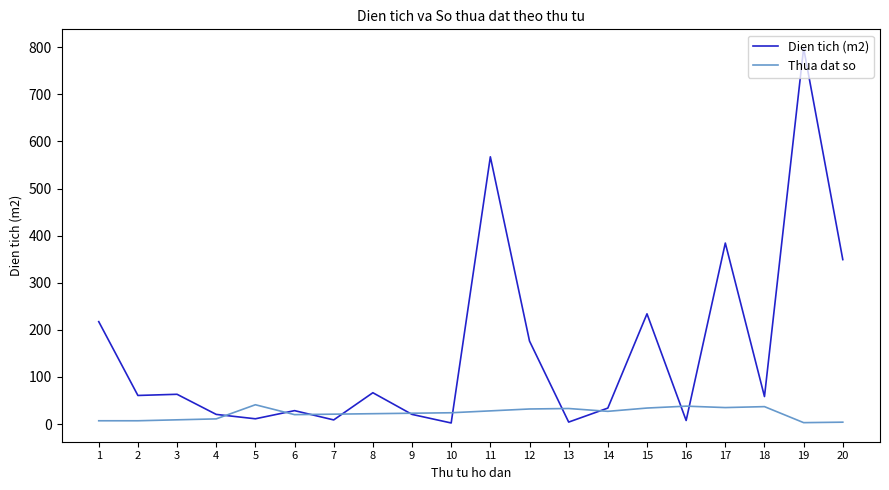

Is the value of Thua dat so at 17 greater than the value of Dien tich (m2) at 3?

No